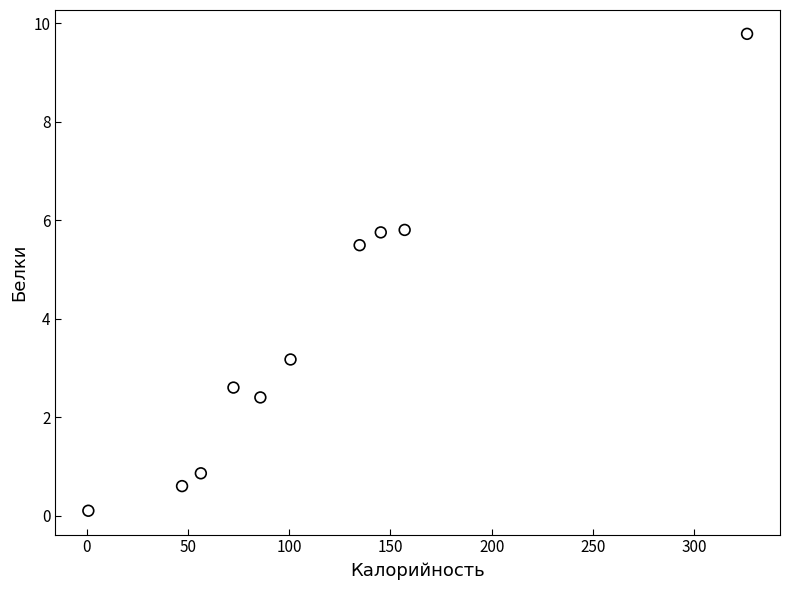

What is the range of X values (max minus min)?

325.5